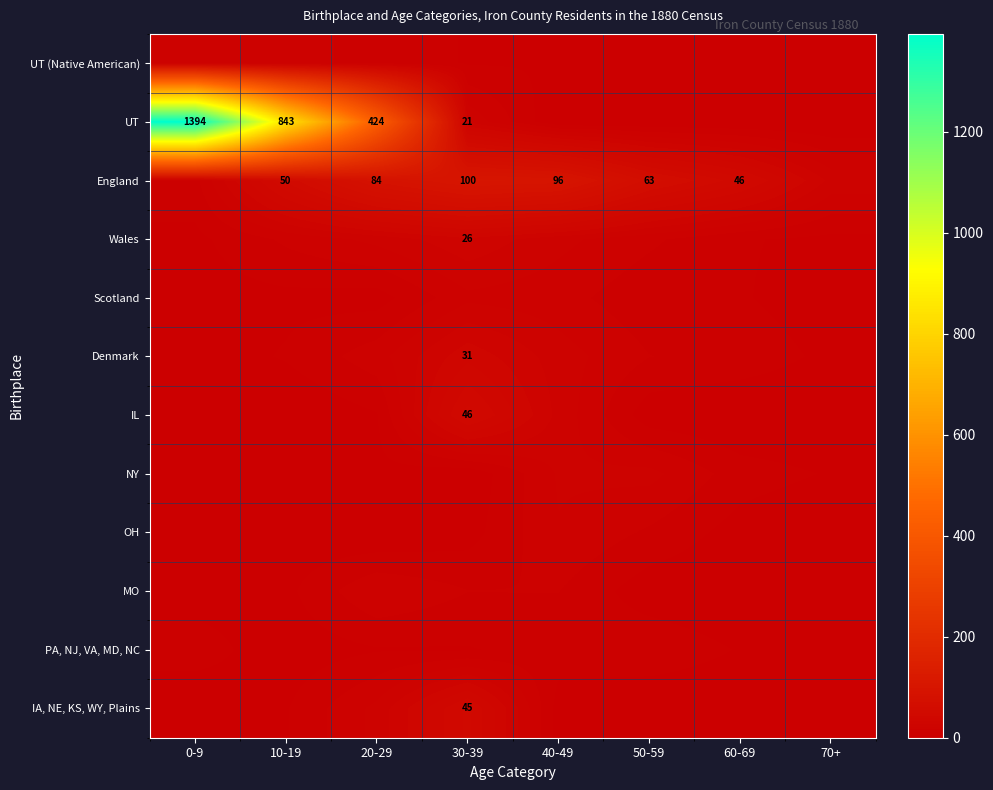

The value of England at 10-19 is 50. True or false?

True